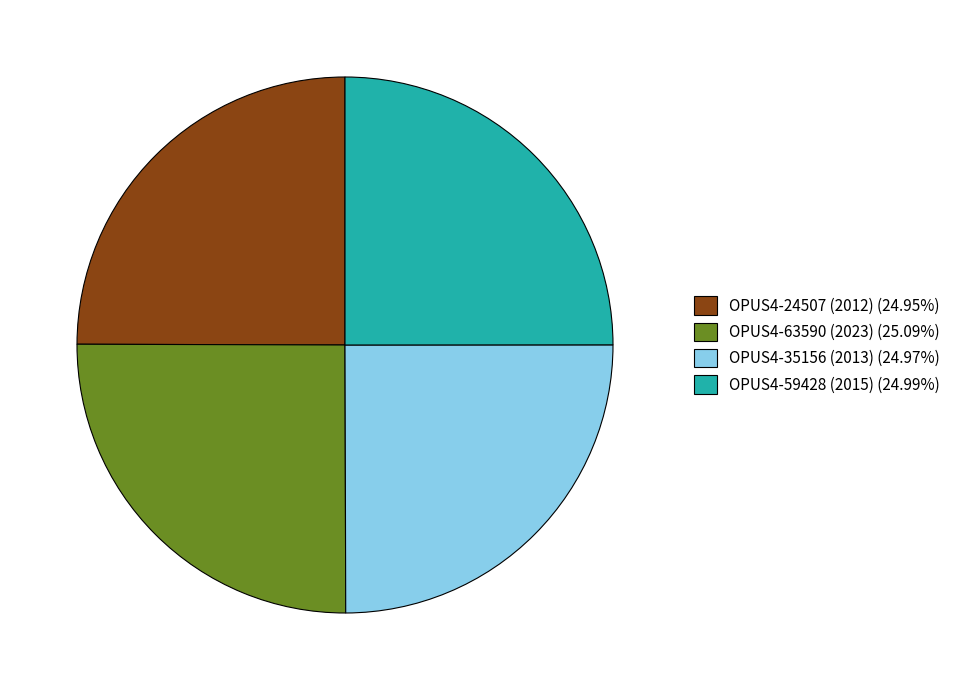

What is the ratio of the value at OPUS4-35156 (2013) (24.97%) to the value at OPUS4-59428 (2015) (24.99%)?

1.0